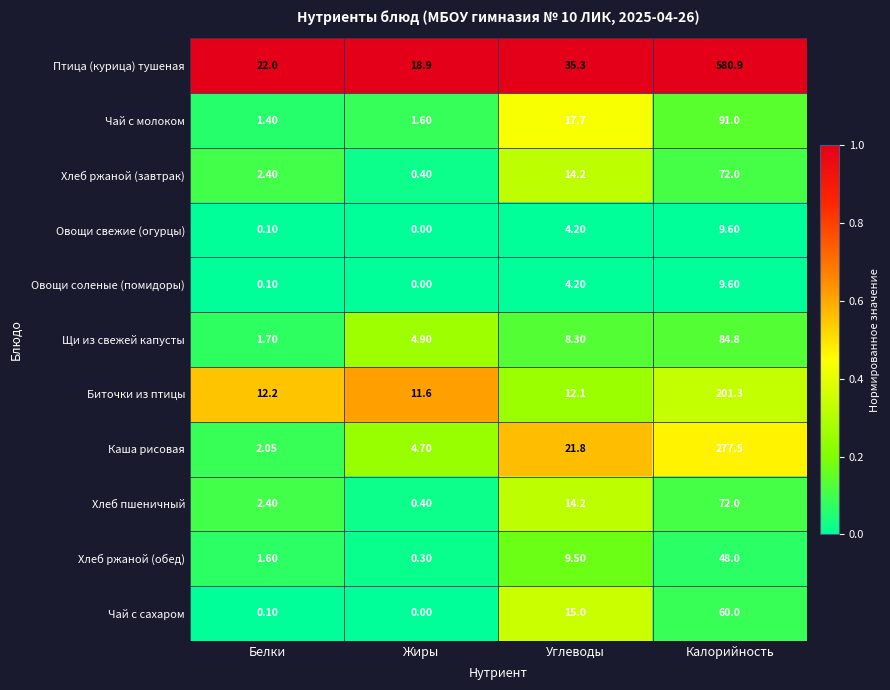

Between Жиры and Калорийность, which series saw the biggest shift?

Птица (курица) тушеная